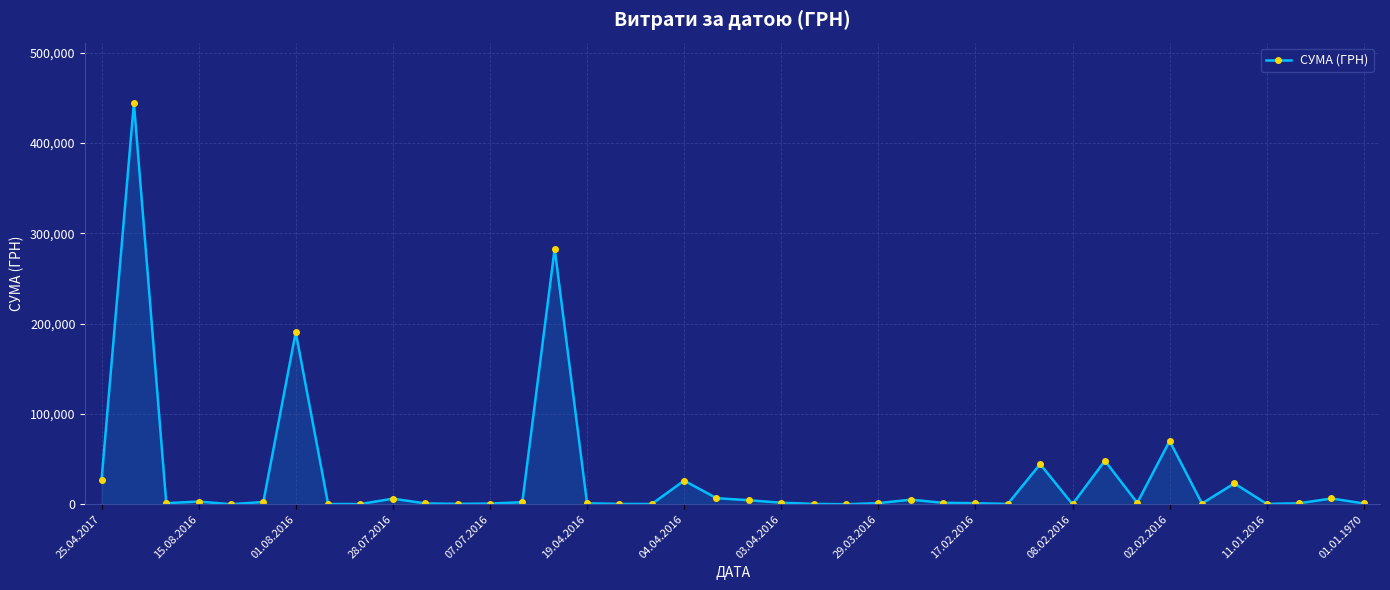

What is the value of the 32nd point from the left?

48187.4